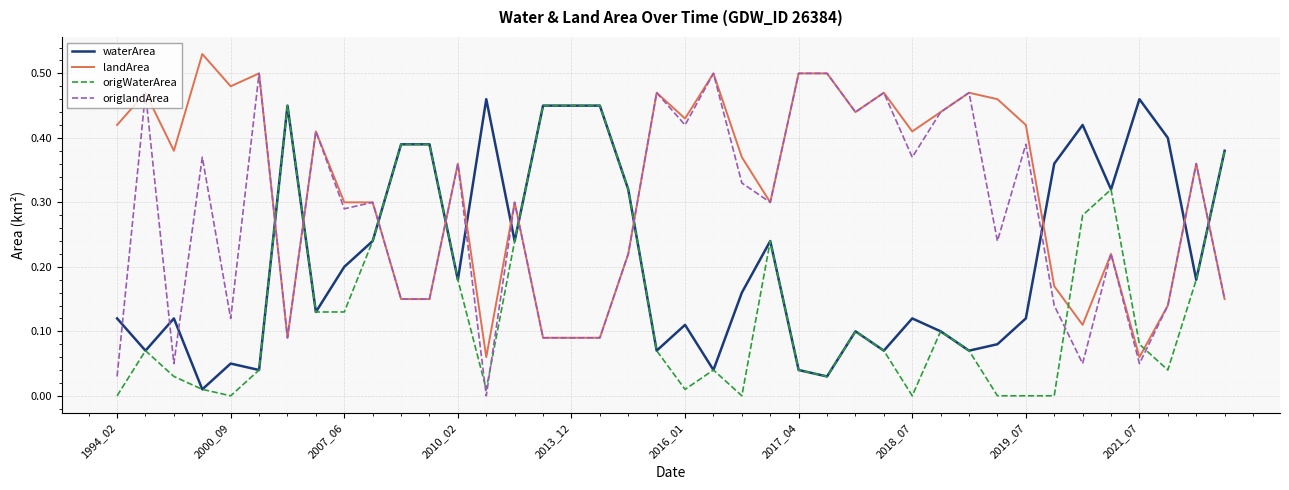

Which series has the largest range (max minus min)?

origlandArea